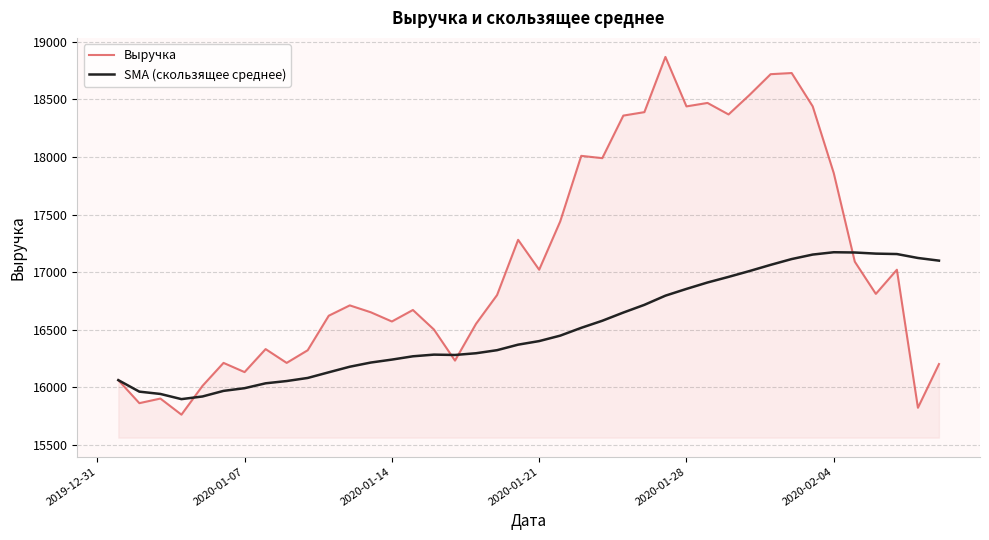

List the series in order of their overall mean, lowest first.

SMA (скользящее среднее), Выручка